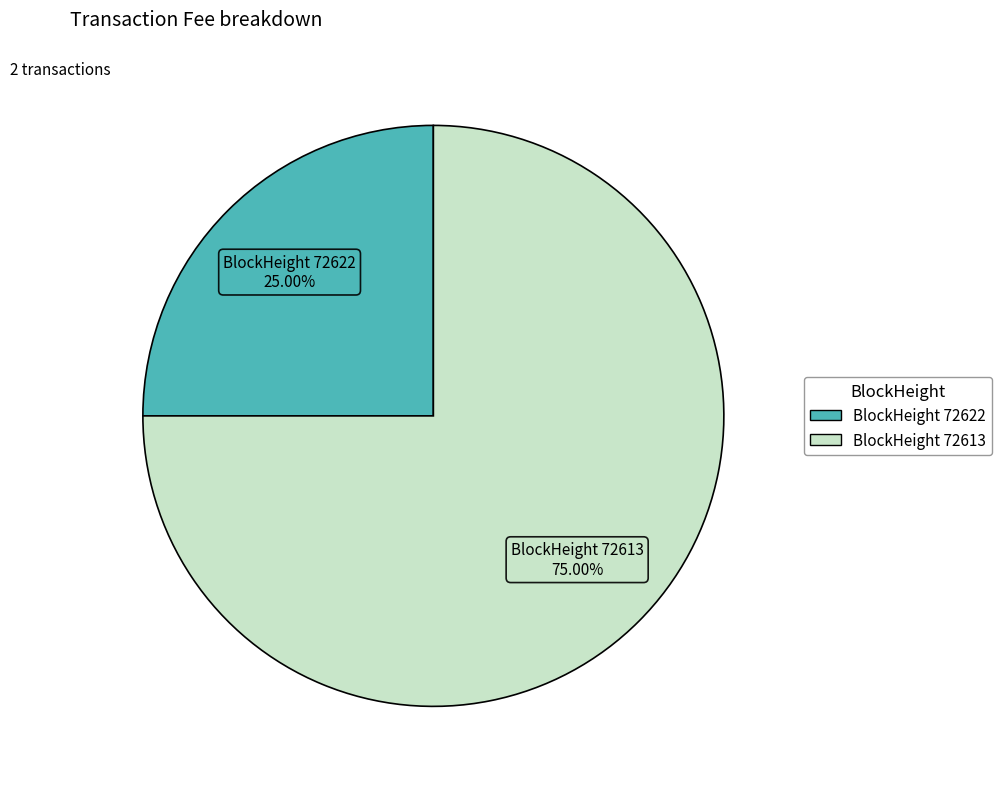

Does any single category account for the majority?

Yes